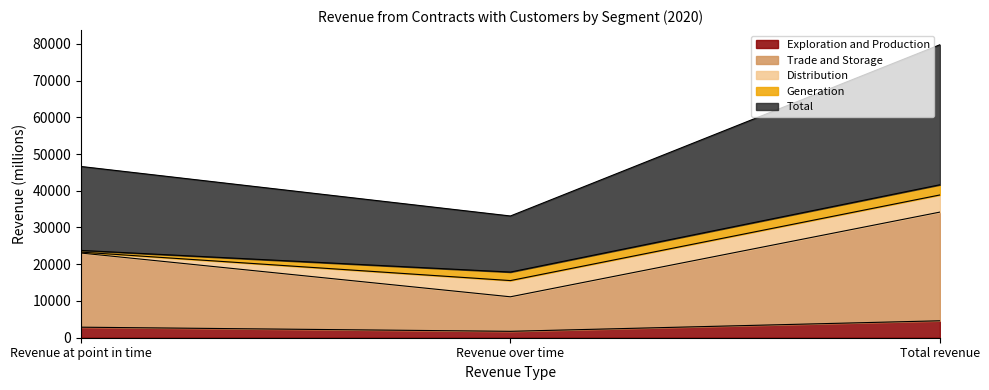

True or false: Exploration and Production has a value of 1743 at Revenue over time.

True